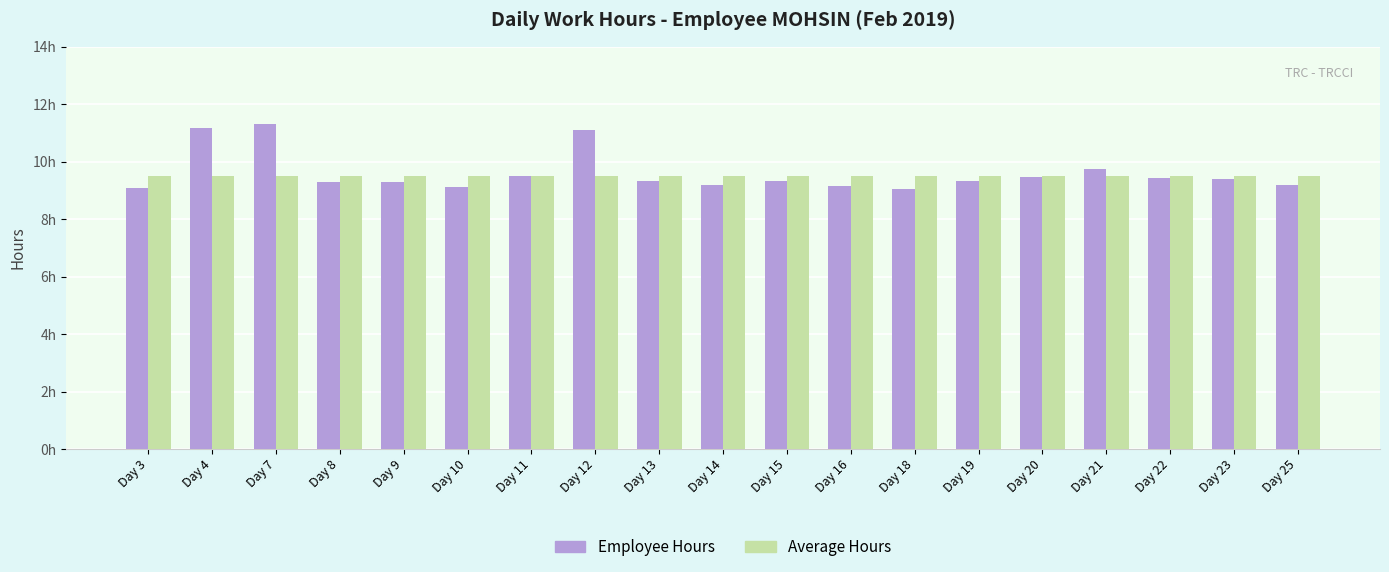

Reading right to left, list all the values displayed in this chart.

Employee Hours: 9.2	9.4	9.4	9.7	9.5	9.3	9.1	9.2	9.3	9.2	9.3	11.1	9.5	9.1	9.3	9.3	11.3	11.2	9.1
Average Hours: 9.5	9.5	9.5	9.5	9.5	9.5	9.5	9.5	9.5	9.5	9.5	9.5	9.5	9.5	9.5	9.5	9.5	9.5	9.5